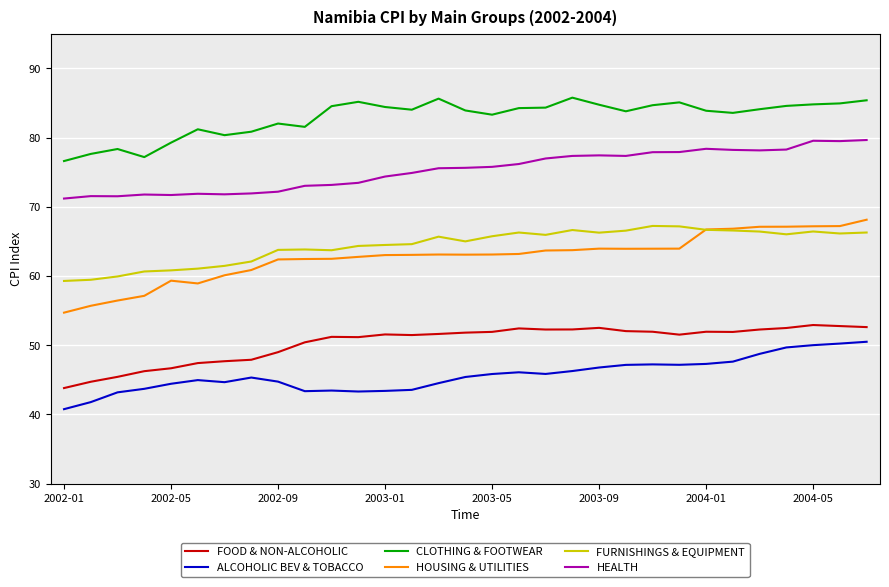

Which series has the largest total across all categories?

CLOTHING & FOOTWEAR